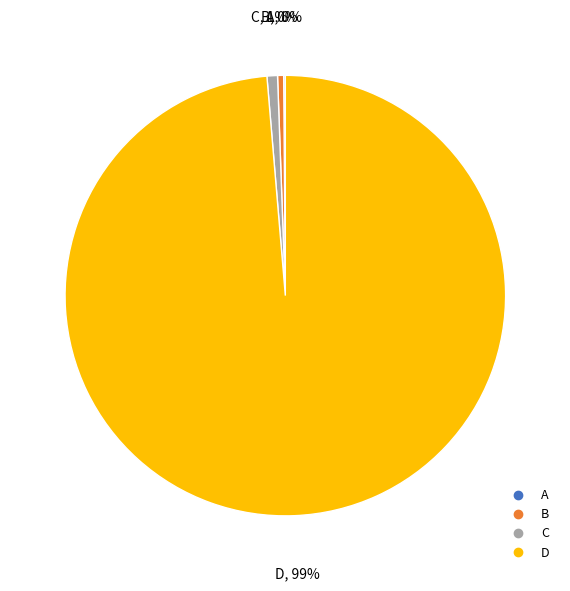

Is the sum of C and B greater than half?

No